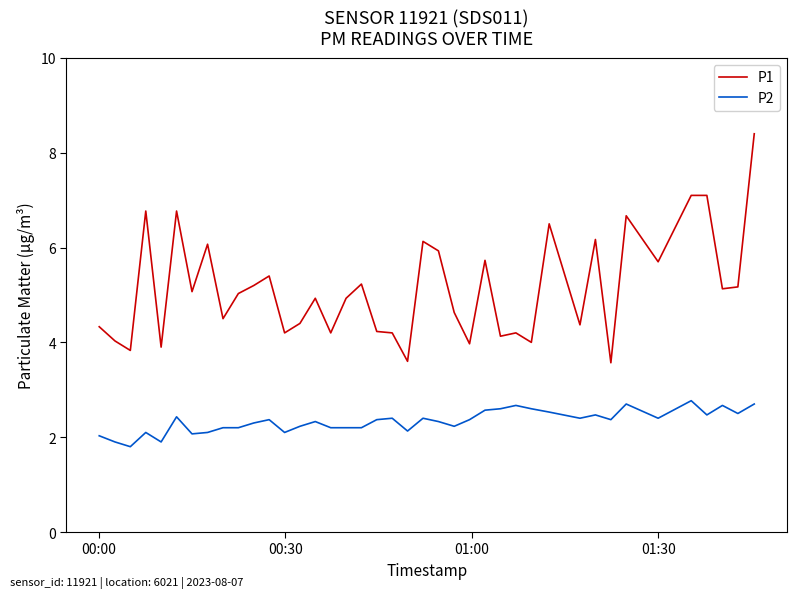

Reading right to left, extract all data points from this chart.

P1: 8.4	5.2	5.1	7.1	7.1	5.7	6.7	3.6	6.2	4.4	6.5	4.0	4.2	4.1	5.7	4.0	4.6	5.9	6.1	3.6	4.2	4.2	5.2	4.9	4.2	4.9	4.4	4.2	5.4	5.2	5.0	4.5	6.1	5.1	6.8	3.9	6.8	3.8	4.0	4.3
P2: 2.7	2.5	2.7	2.5	2.8	2.4	2.7	2.4	2.5	2.4	2.5	2.6	2.7	2.6	2.6	2.4	2.2	2.3	2.4	2.1	2.4	2.4	2.2	2.2	2.2	2.3	2.2	2.1	2.4	2.3	2.2	2.2	2.1	2.1	2.4	1.9	2.1	1.8	1.9	2.0